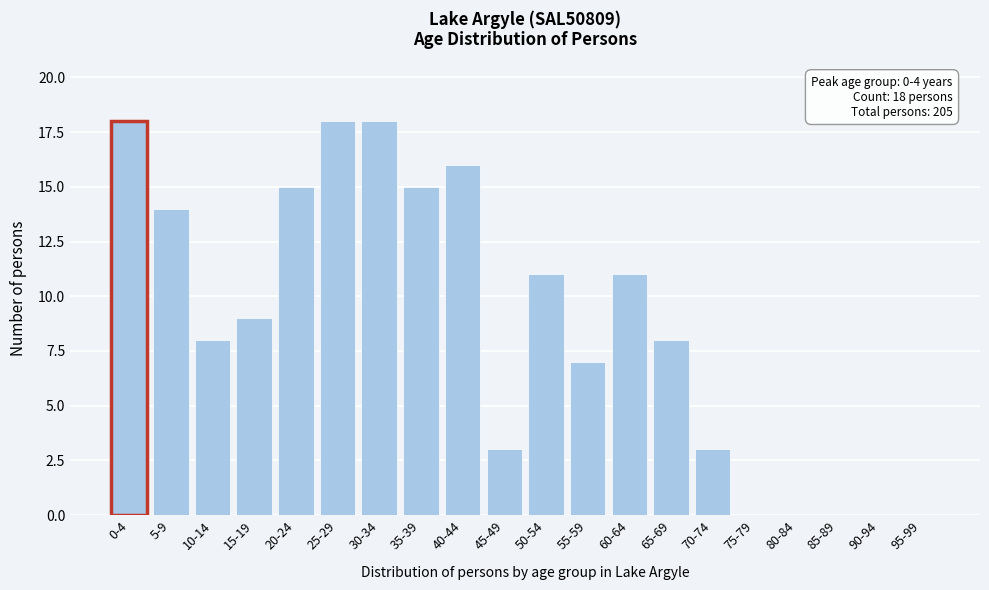

Reading right to left, extract all data points from this chart.

95-99=0	90-94=0	85-89=0	80-84=0	75-79=0	70-74=3	65-69=8	60-64=11	55-59=7	50-54=11	45-49=3	40-44=16	35-39=15	30-34=18	25-29=18	20-24=15	15-19=9	10-14=8	5-9=14	0-4=18